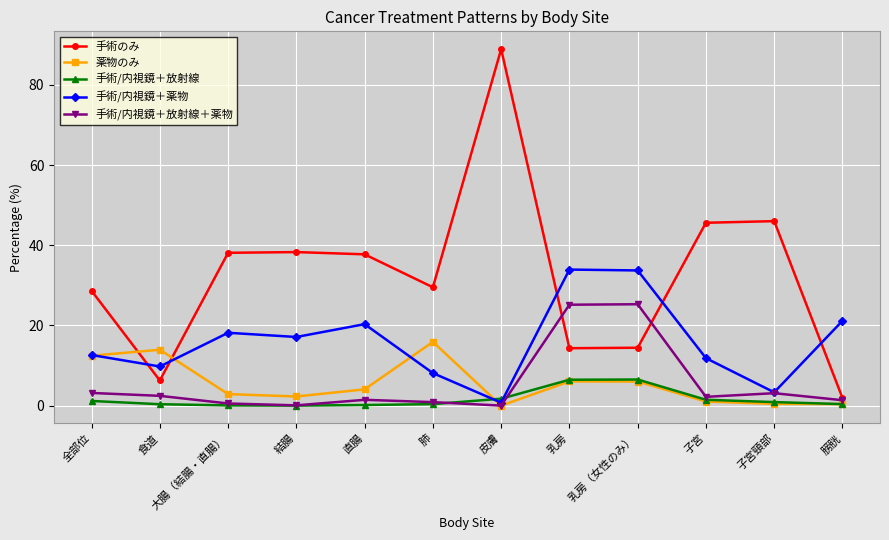

Which series has the largest total across all categories?

手術のみ